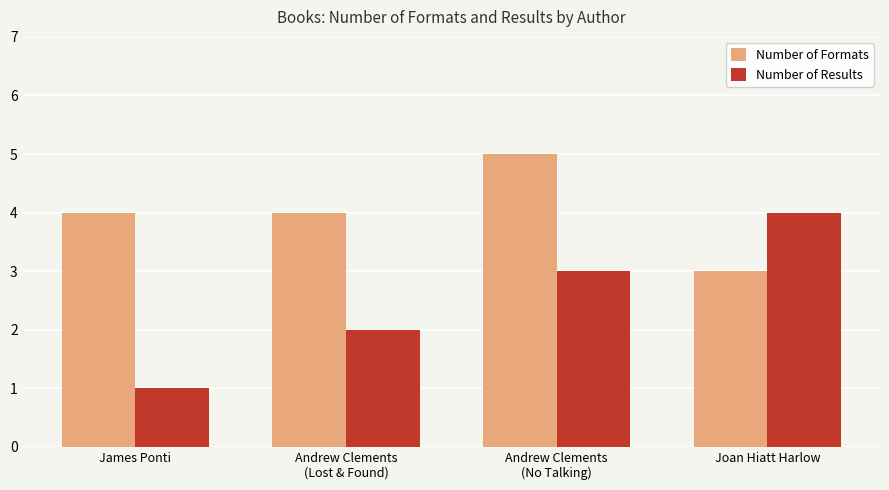

Reading right to left, list all the values displayed in this chart.

Number of Formats: 3	5	4	4
Number of Results: 4	3	2	1